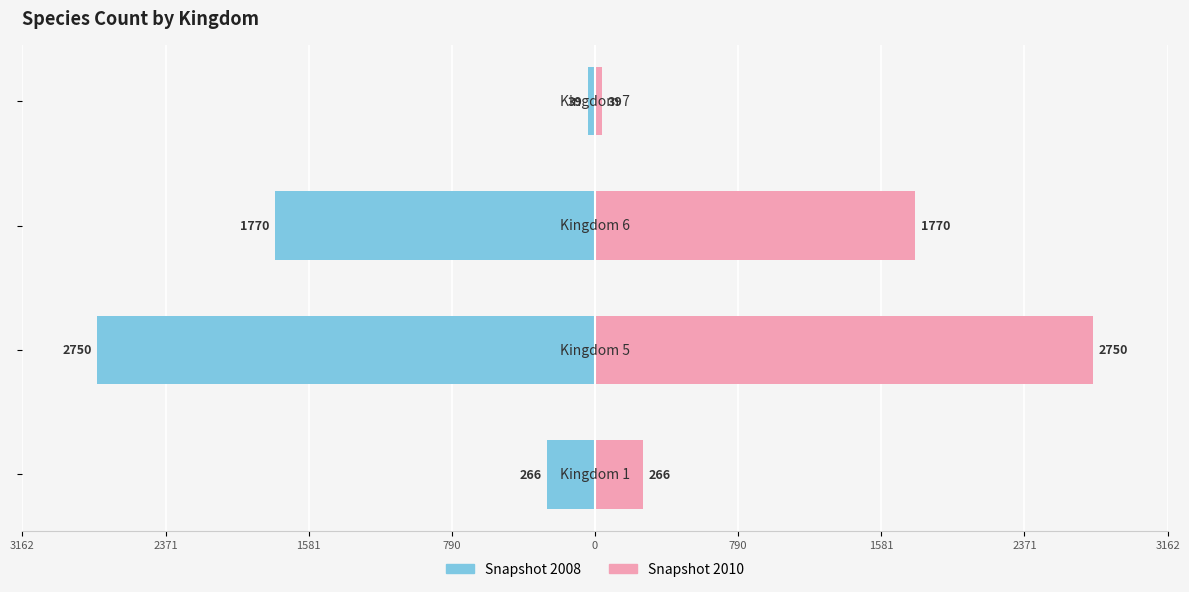

Read the Snapshot 2010 value at 1581, to the nearest 100.

1800